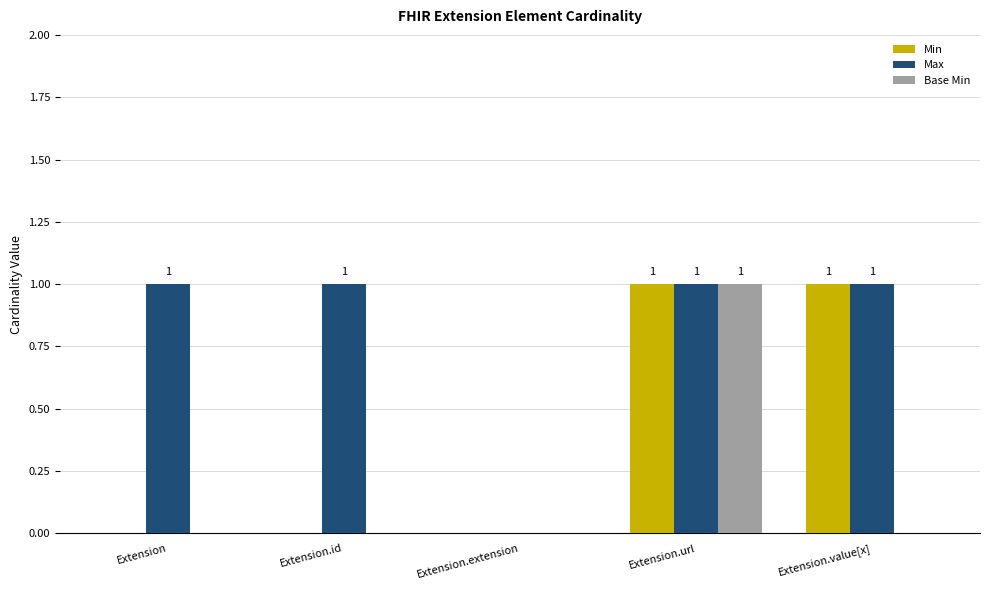

How many Max values are between 1 and 2?

4